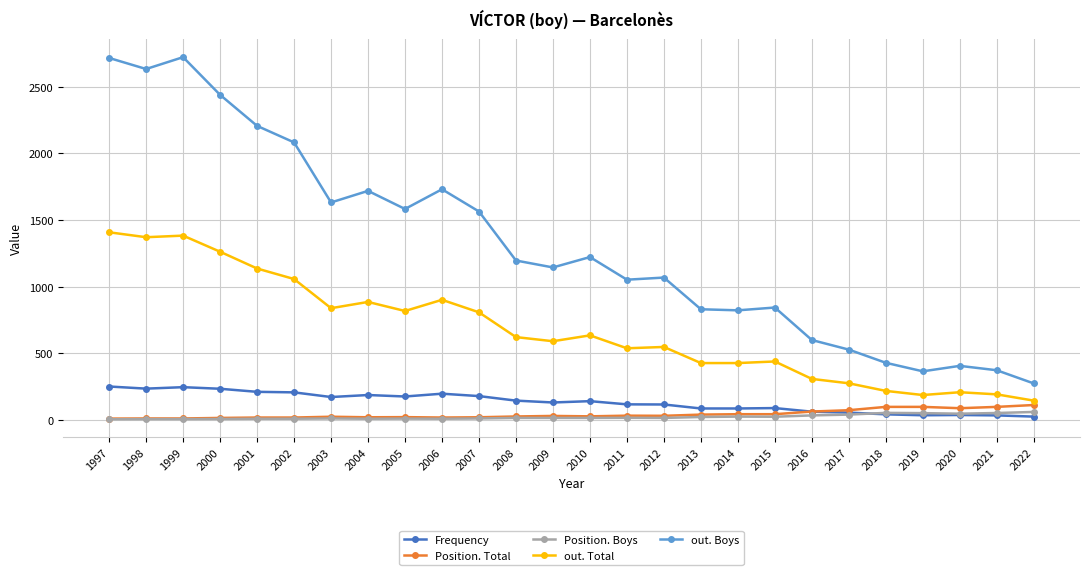

The Frequency series shows 130 at 2009. True or false?

True